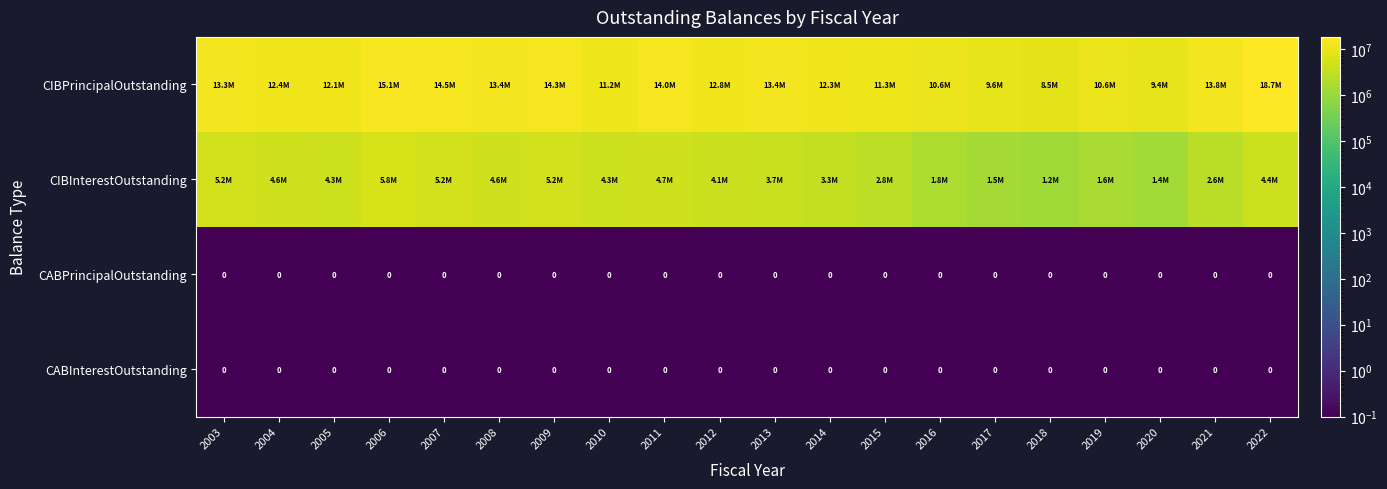

What is the total value across all series at 2013?

17130373.4